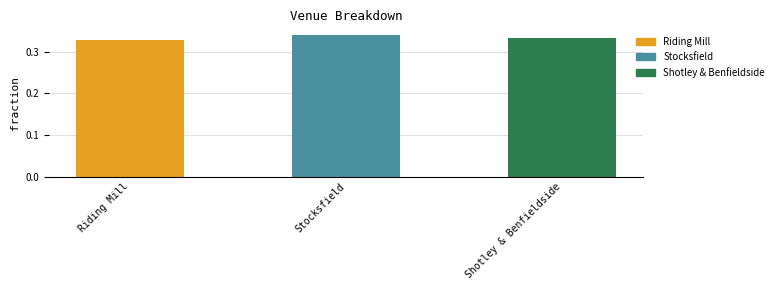

Reading right to left, list all the values displayed in this chart.

Shotley & Benfieldside=0.3	Stocksfield=0.3	Riding Mill=0.3